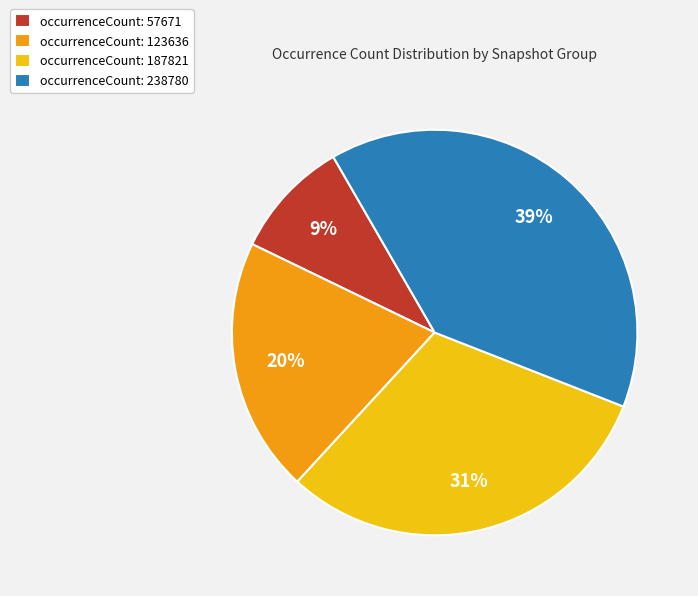

Does occurrenceCount: 187821 represent more than half of the total?

No